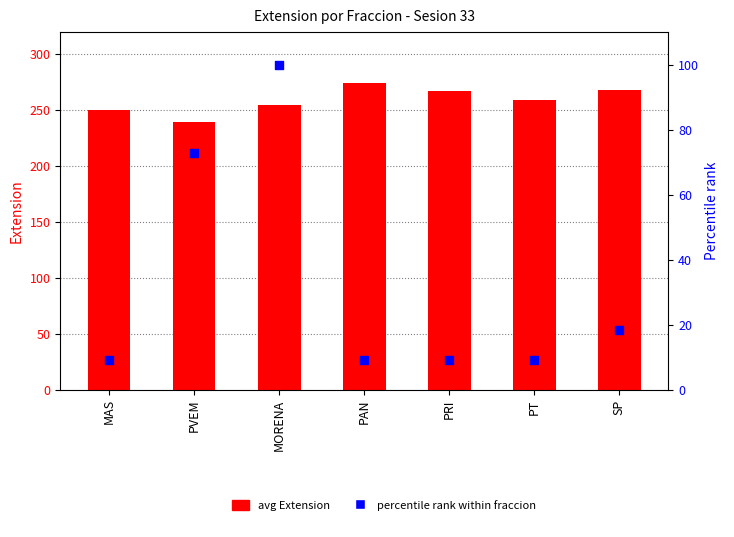

Which series contains the lowest Y value?

Percentile rank